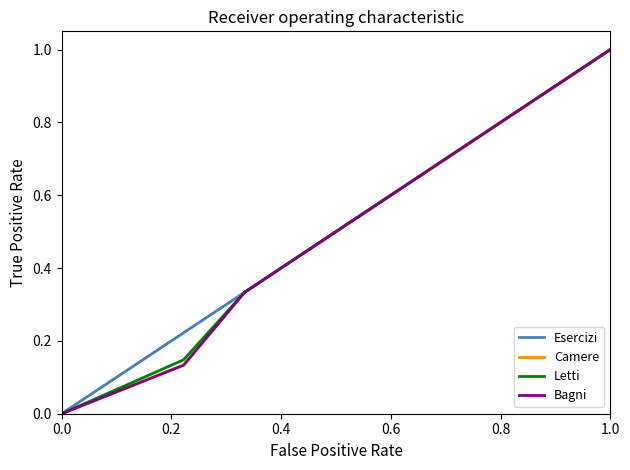

True or false: Letti and Bagni intersect in this chart.

False